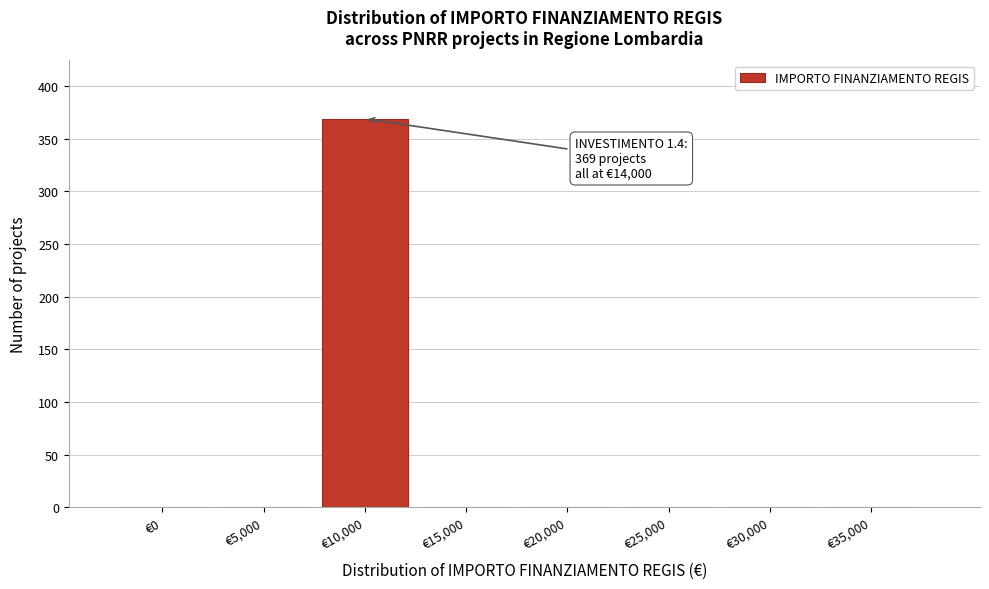

Reading left to right, what are all the values shown in this chart?

€0=0	€5,000=0	€10,000=369	€15,000=0	€20,000=0	€25,000=0	€30,000=0	€35,000=0